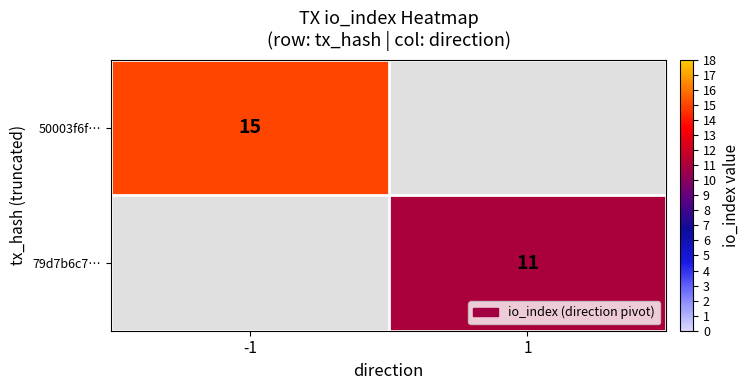

Which label corresponds to the smallest value in the chart?

1